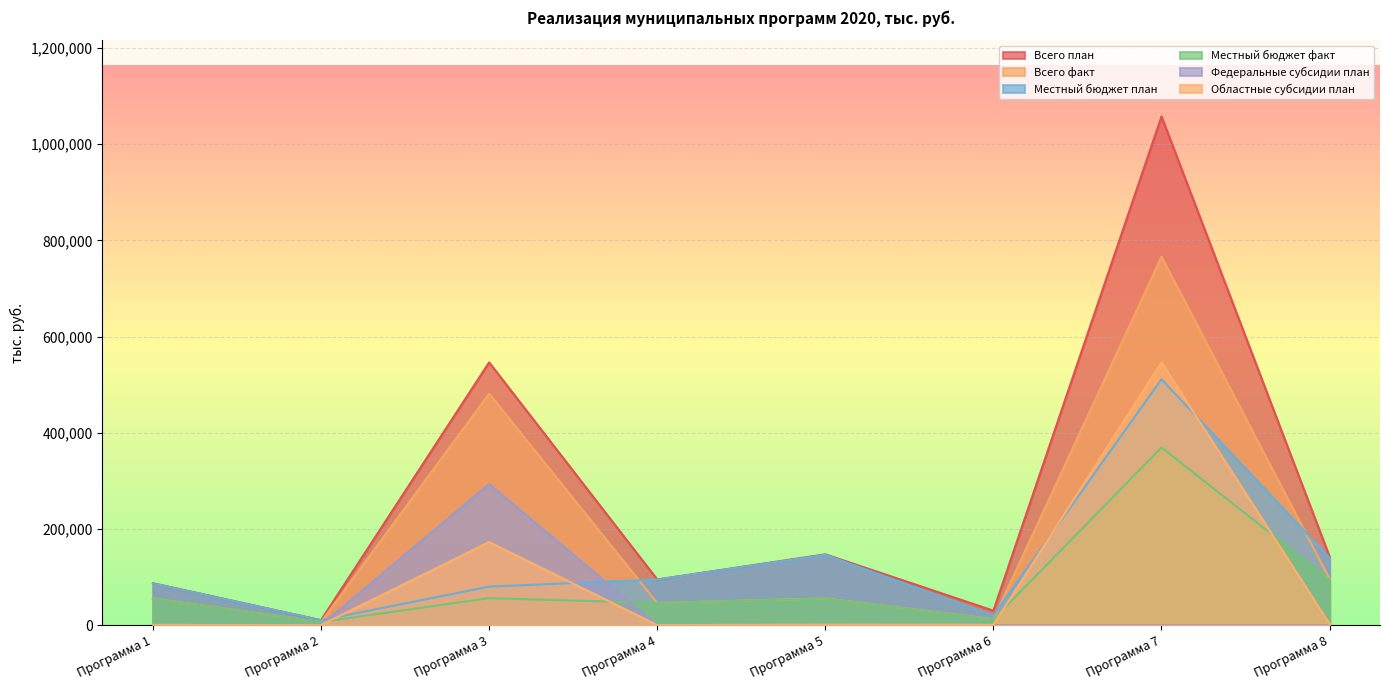

At which category is the sum across all series the highest?

Программа 7